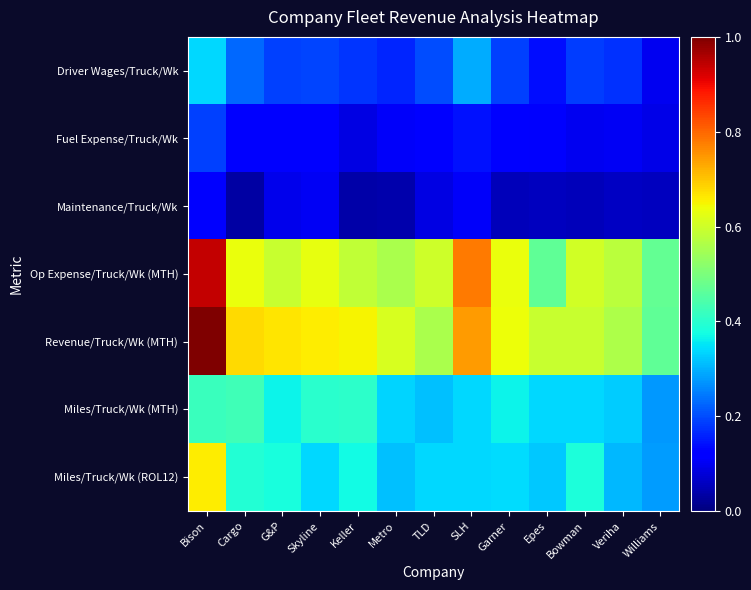

Between G&P and TLD, which is larger?

TLD